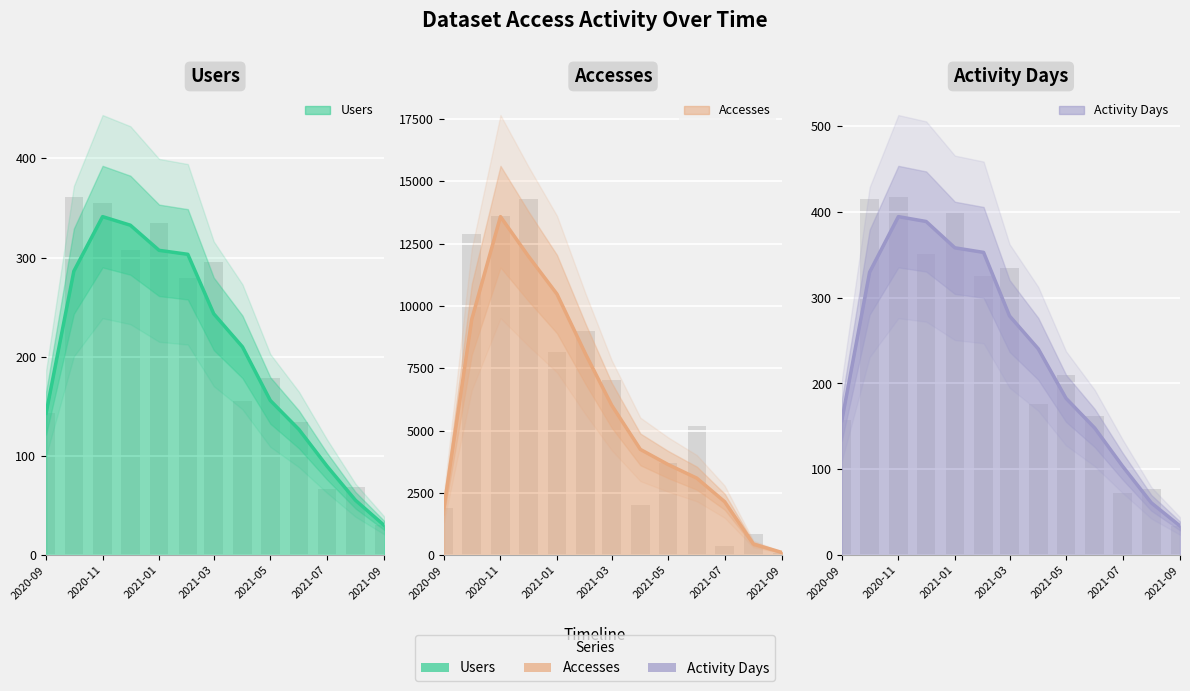

What is the total value across all series at 2021-06?

5495